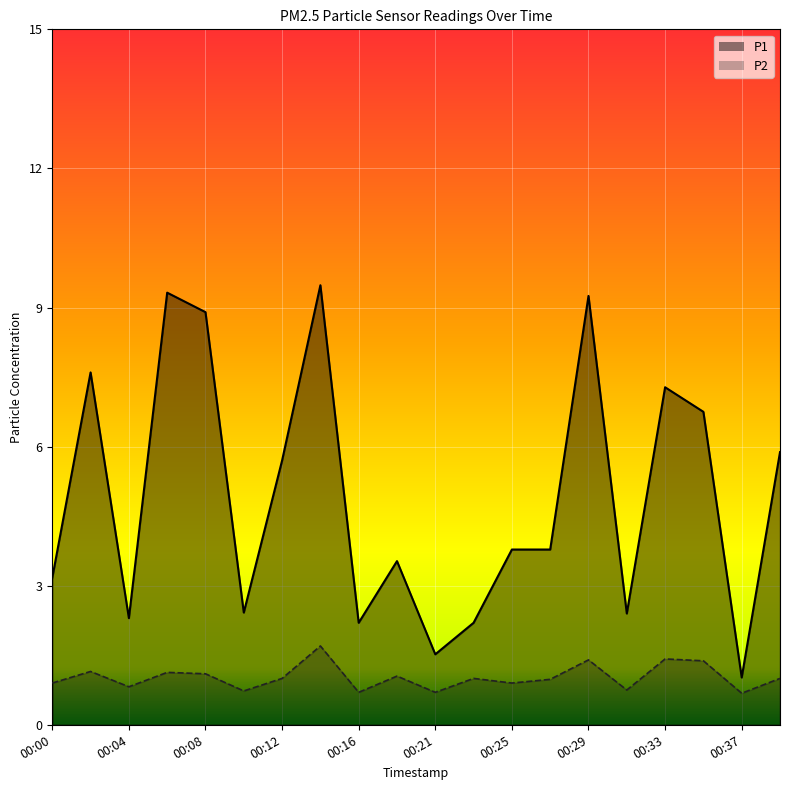

At which category is the sum across all series the highest?

00:14